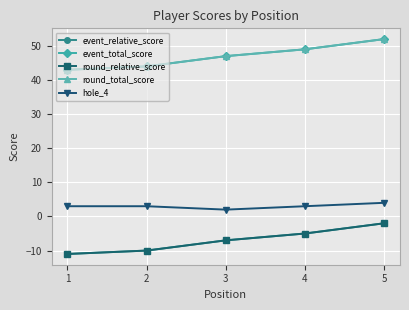

True or false: round_total_score has a value of 47 at 3.

True